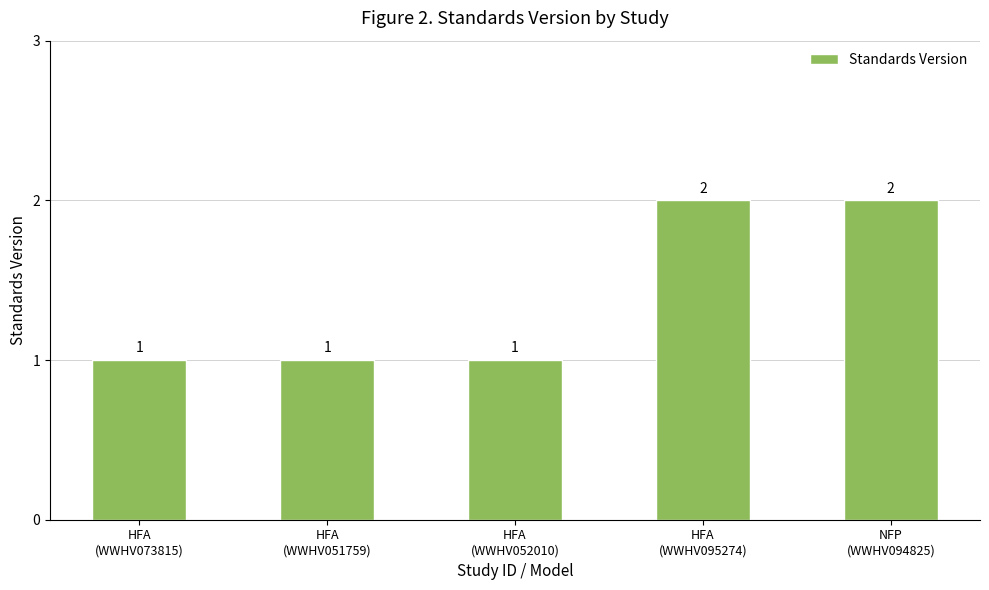

What is the value of the 2nd bar from the left?

1